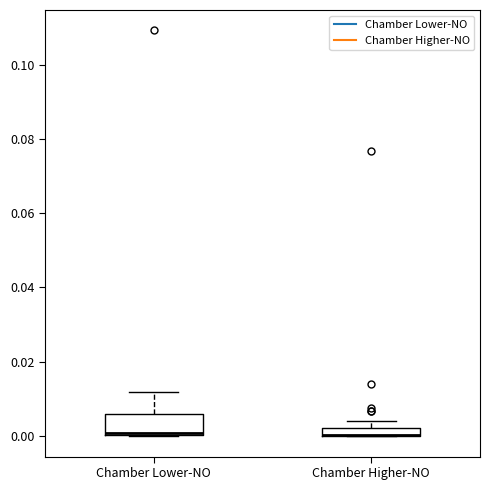

Comparing the boxes themselves (not the whiskers), which one is the tallest?

Chamber Lower-NO